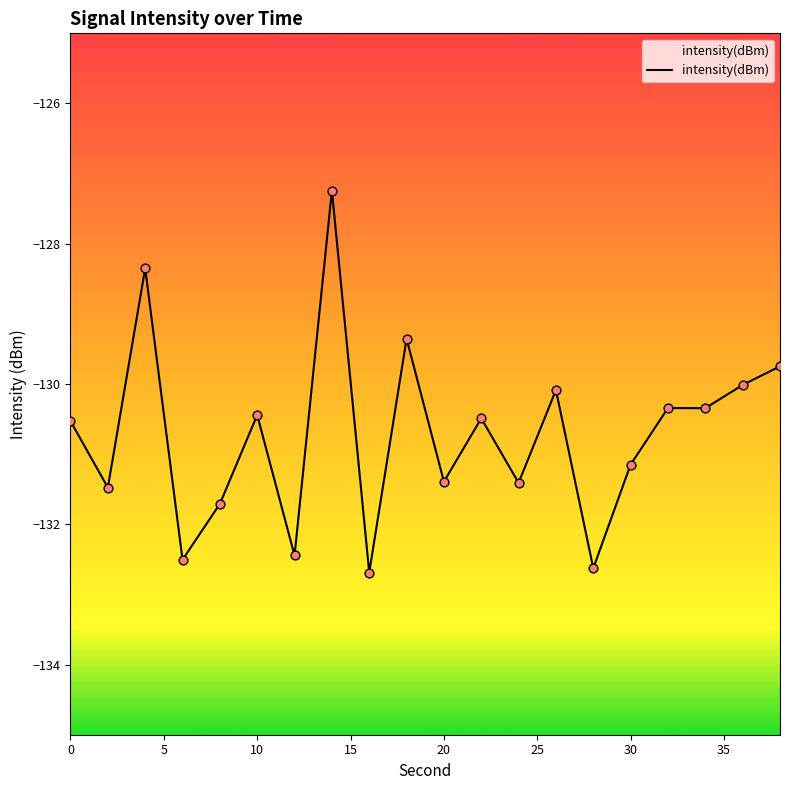

What is the change in value from 26 to 32?

-0.3